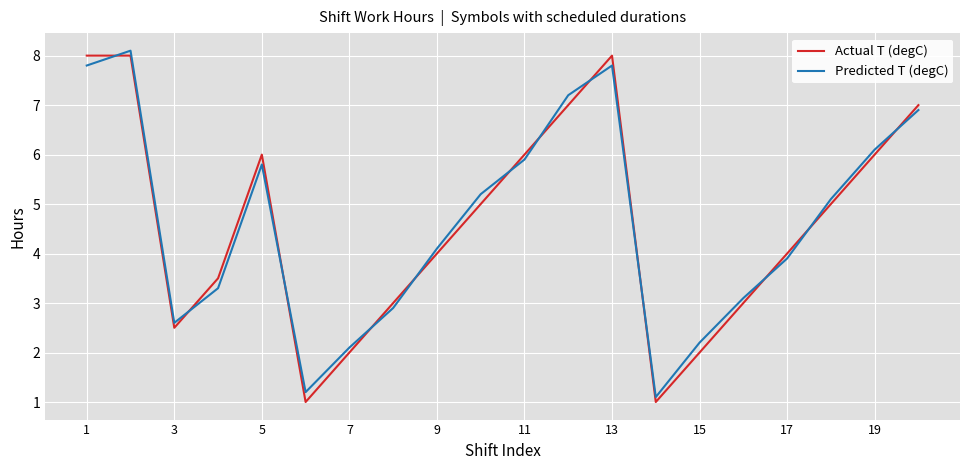

What is the highest value of the Actual T (degC) series?

8.0